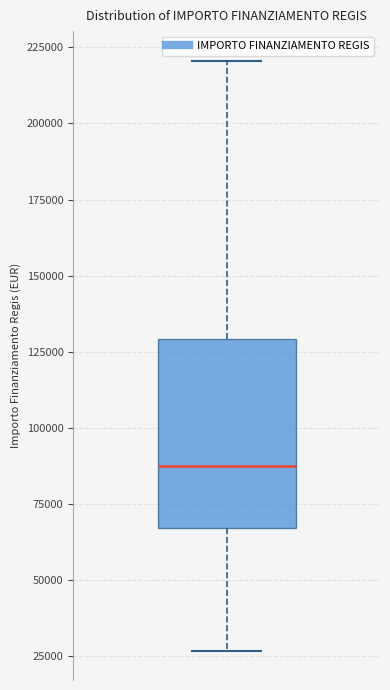

Transcribe this box plot: give where the median line is, the range the box spans, and where the two whiskers end, as read against the y-axis. The values are not printed on the chart, so give them approximately, as read against the axis.

median 85000, box 65000 to 130000, whiskers 25000 to 220000